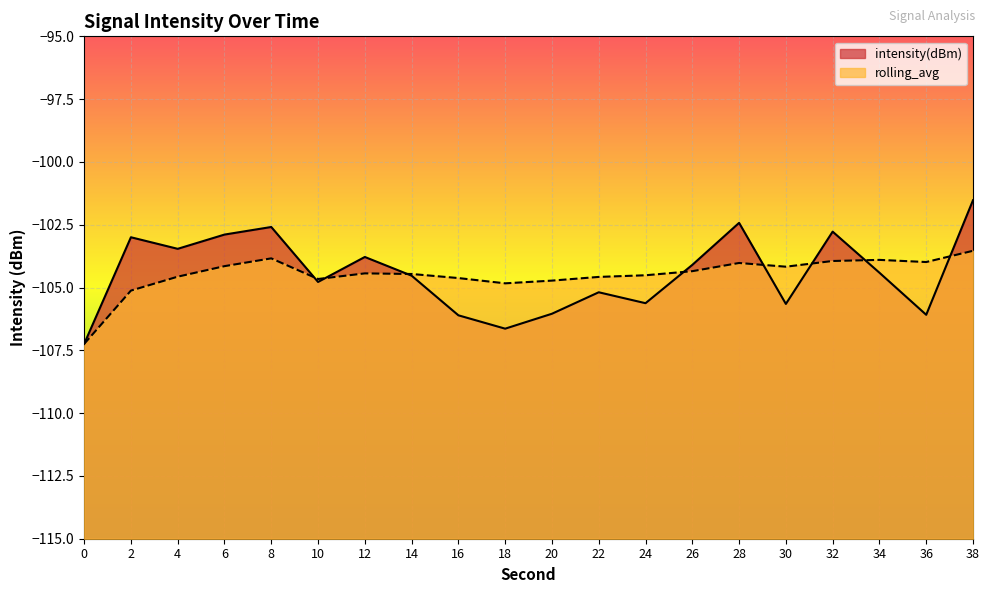

What is the difference between the highest and lowest values at 18?

1.8